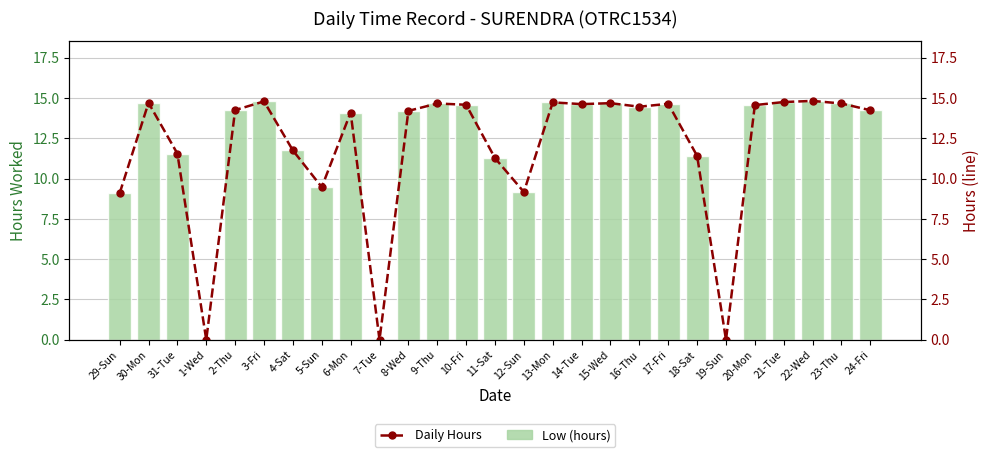

Reading left to right, extract all data points from this chart.

Low (hours): 29-Sun=9.1	30-Mon=14.7	31-Tue=11.6	1-Wed=0.0	2-Thu=14.2	3-Fri=14.8	4-Sat=11.8	5-Sun=9.5	6-Mon=14.1	7-Tue=0.0	8-Wed=14.2	9-Thu=14.7	10-Fri=14.6	11-Sat=11.3	12-Sun=9.2	13-Mon=14.7	14-Tue=14.6	15-Wed=14.7	16-Thu=14.5	17-Fri=14.6	18-Sat=11.4	19-Sun=0.0	20-Mon=14.6	21-Tue=14.8	22-Wed=14.8	23-Thu=14.7	24-Fri=14.2
Daily Hours: 29-Sun=9.1	30-Mon=14.7	31-Tue=11.6	1-Wed=0.0	2-Thu=14.2	3-Fri=14.8	4-Sat=11.8	5-Sun=9.5	6-Mon=14.1	7-Tue=0.0	8-Wed=14.2	9-Thu=14.7	10-Fri=14.6	11-Sat=11.3	12-Sun=9.2	13-Mon=14.7	14-Tue=14.6	15-Wed=14.7	16-Thu=14.5	17-Fri=14.6	18-Sat=11.4	19-Sun=0.0	20-Mon=14.6	21-Tue=14.8	22-Wed=14.8	23-Thu=14.7	24-Fri=14.2